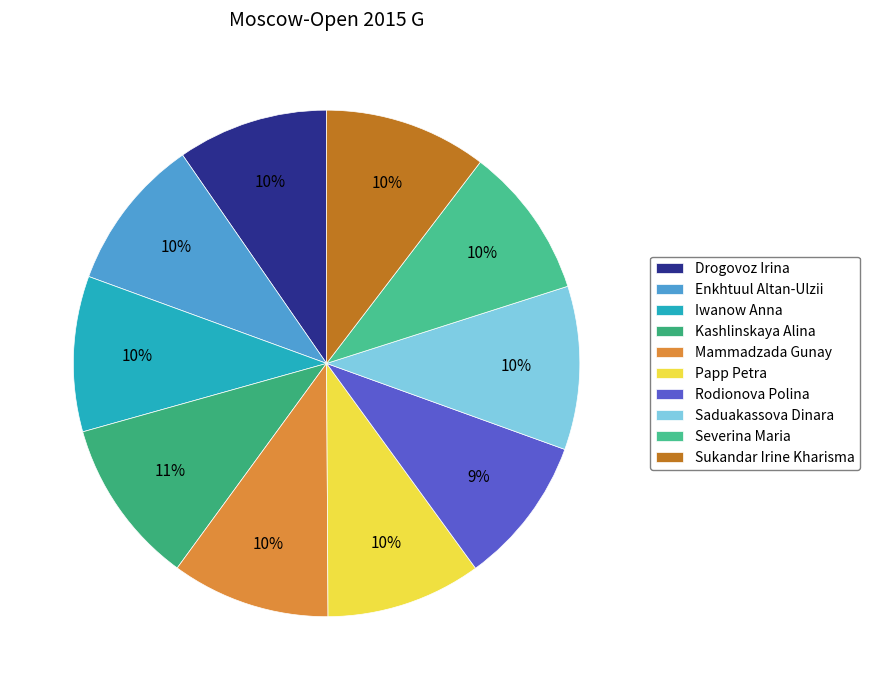

To the nearest percent, what is the combined percentage of Enkhtuul Altan-Ulzii and Saduakassova Dinara?

20%